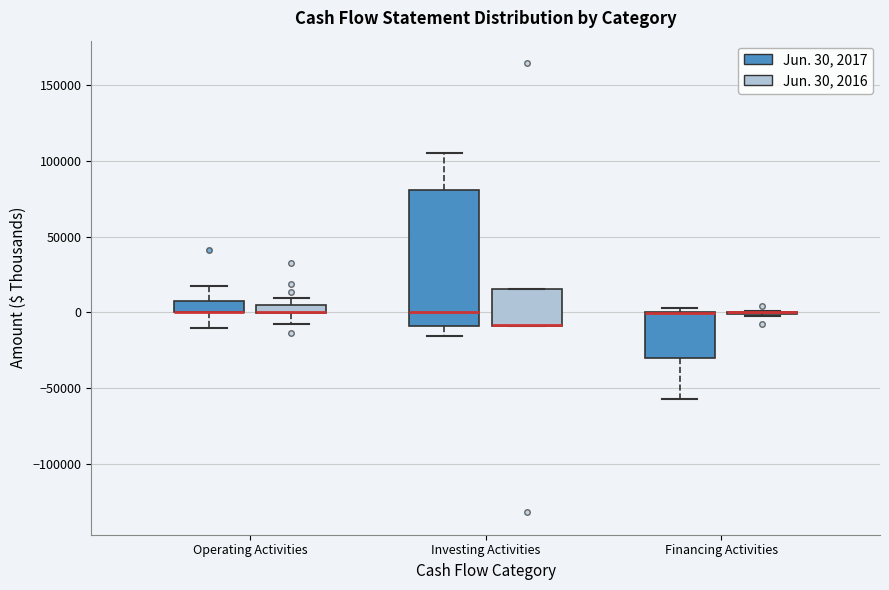

Where does the lower whisker of the box for Financing Activities (Jun. 30, 2017) end on the y-axis? The values are not printed on the chart, so give them approximately, as read against the axis.

-55000